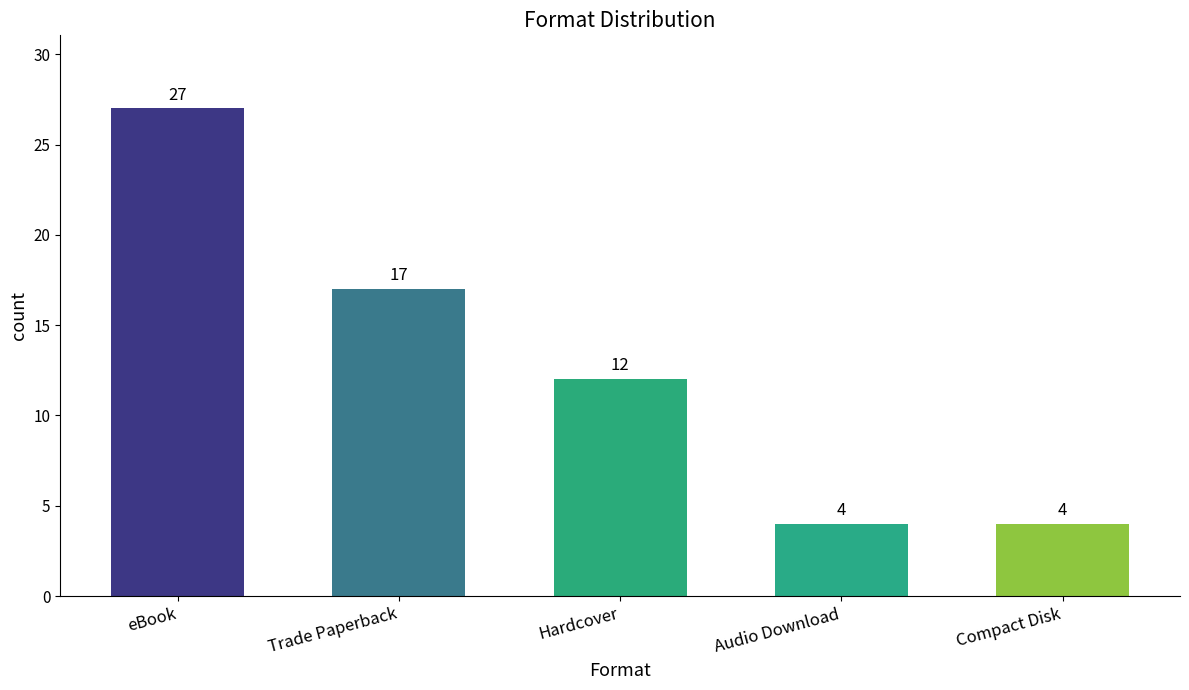

What is the ratio of the value at Compact Disk to the value at Audio Download?

1.0